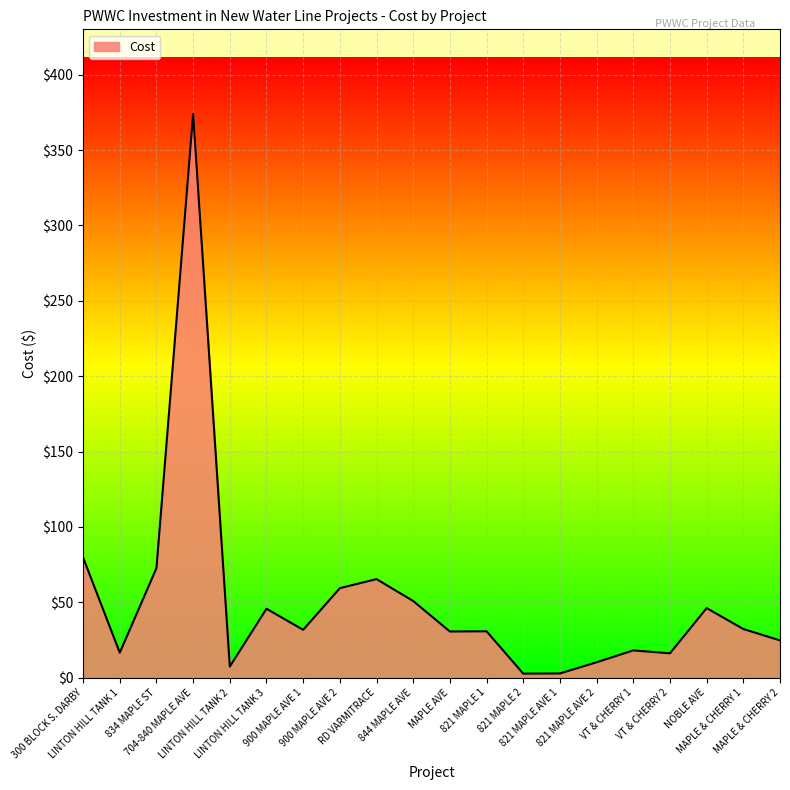

What is the maximum value shown in the chart?

374.0